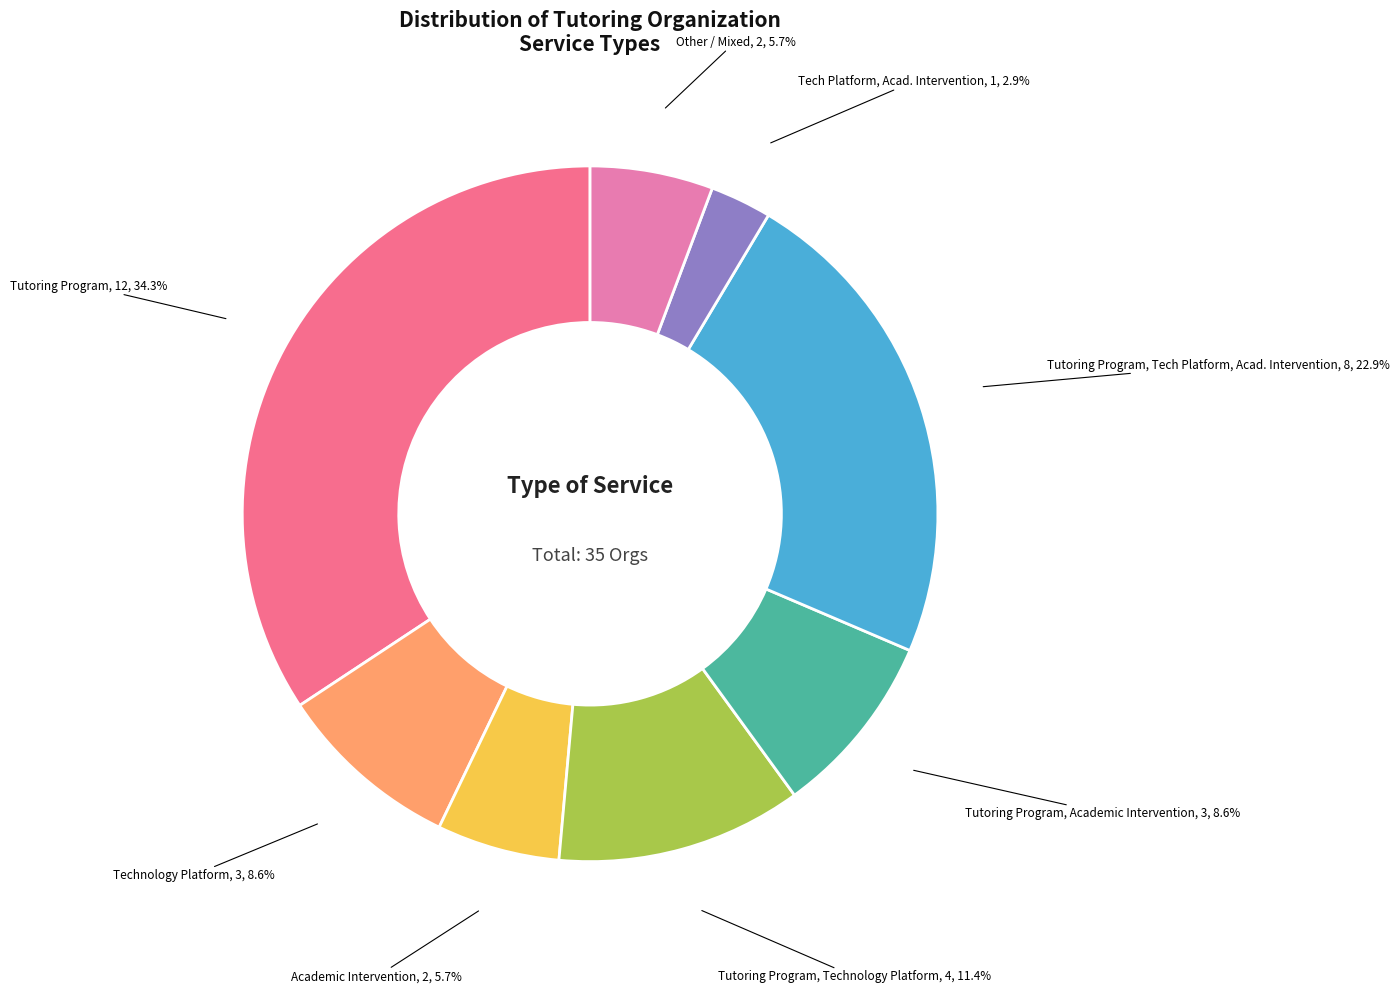

Count the number of slices in the pie.

8